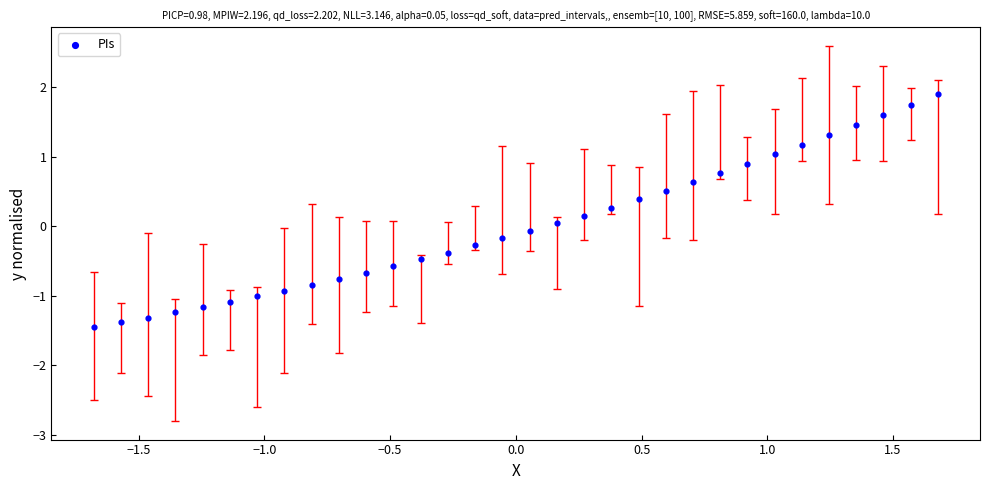

What is the range of Y values (max minus min)?

3.3